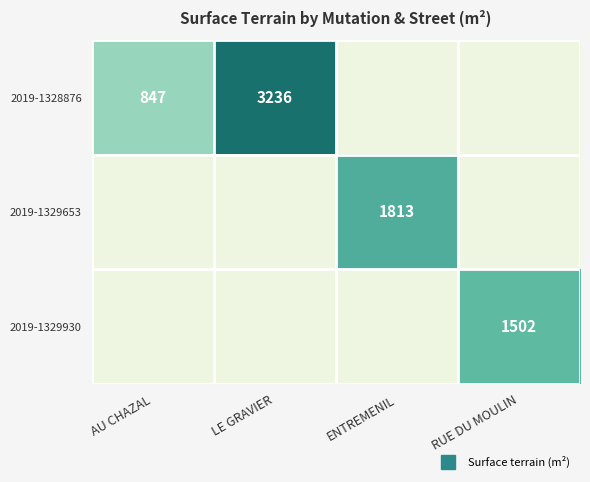

How many values in 2019-1329653 are above zero?

1